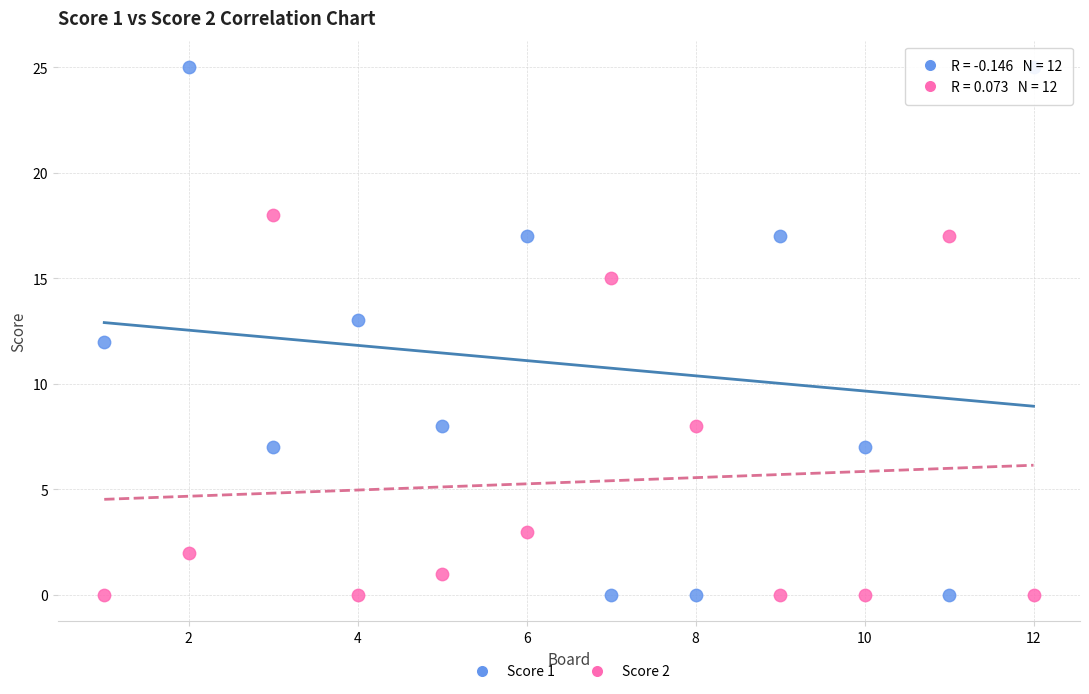

What is the X range (max minus min) for the scatter plot?

11